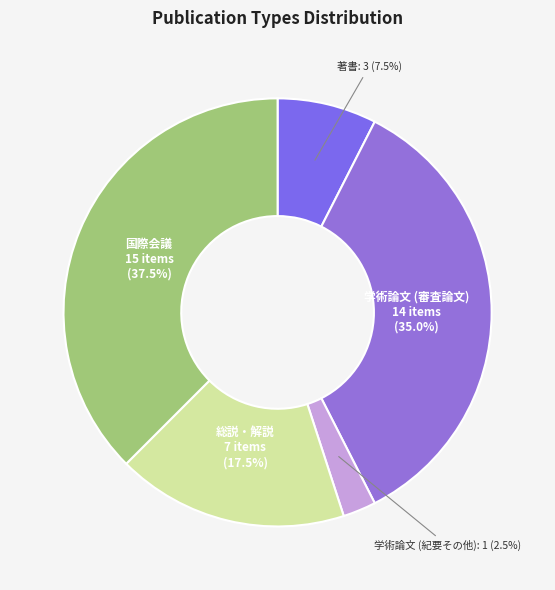

Rank the categories by value from lowest to highest.

学術論文 (紀要その他), 著書, 総説・解説, 学術論文 (審査論文), 国際会議